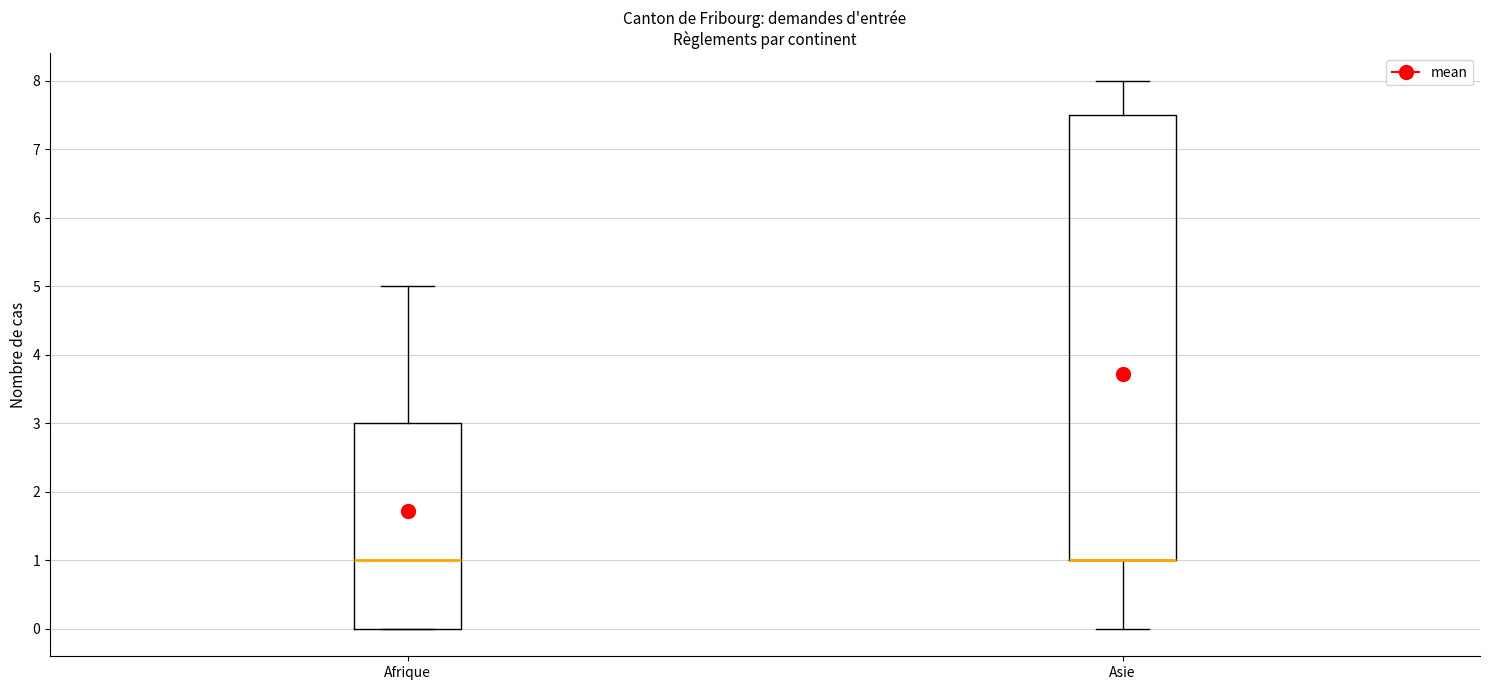

Reading left to right, read every box against the y-axis: the position of its median line, the range the box covers, and the ends of its whiskers. The values are not printed on the chart, so give them approximately, as read against the axis.

Afrique: median 1.0, box 0.0 to 3.0, whiskers 0.0 to 5.0
Asie: median 1.0 (drawn on the box's lower edge), box 1.0 to 7.5, whiskers 0.0 to 8.0